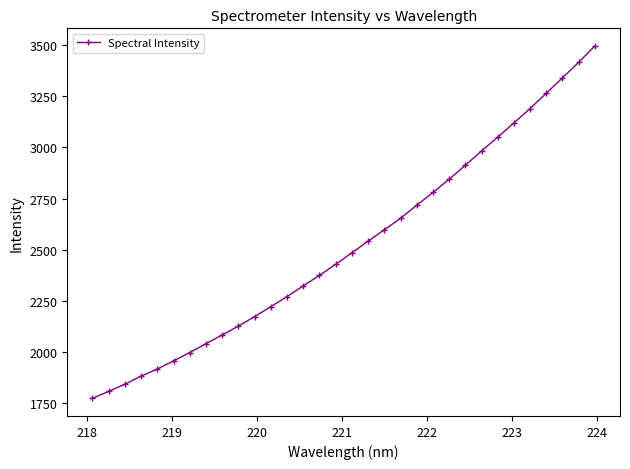

True or false: there are more than 0 points higher than both neighbors.

False